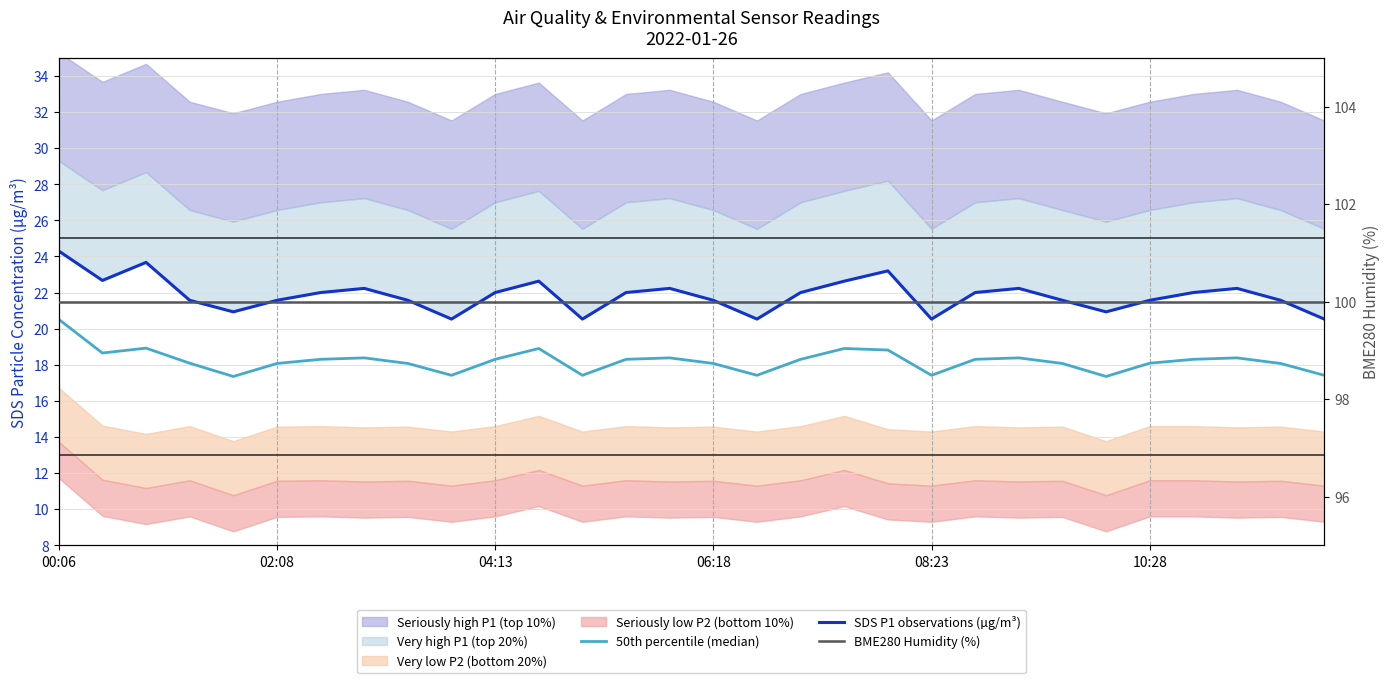

What is the sum of the SDS P1 observations (µg/m³) values at 28 and 12?

42.1